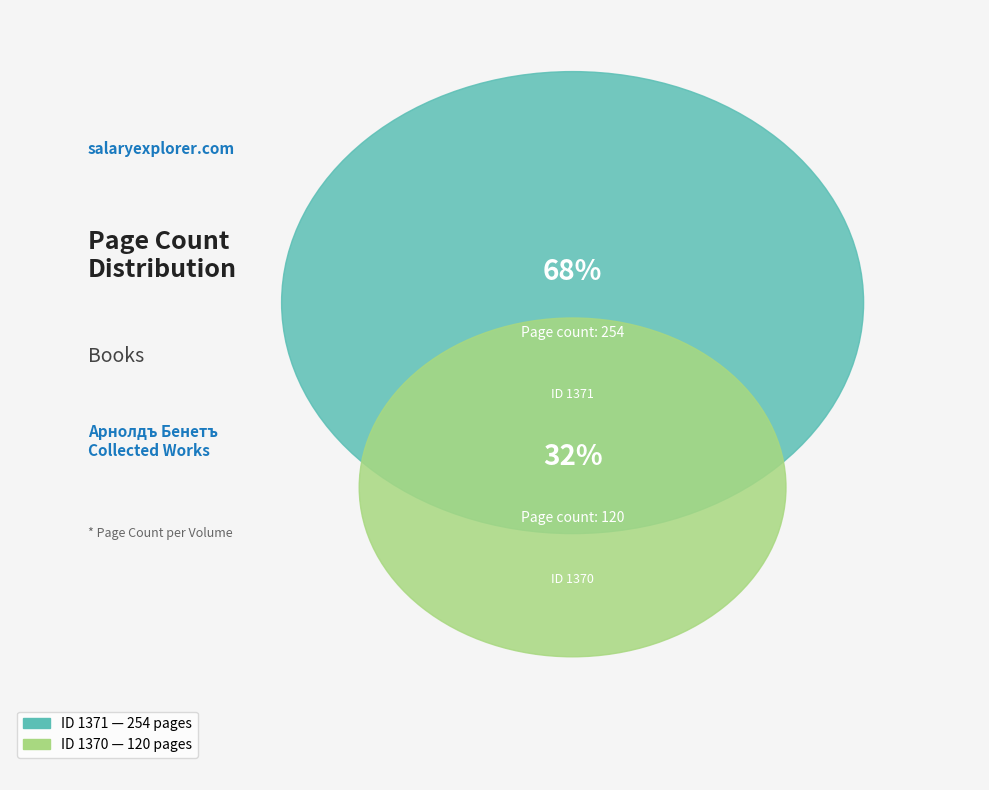

Does 1371 account for over 50% of the chart?

Yes